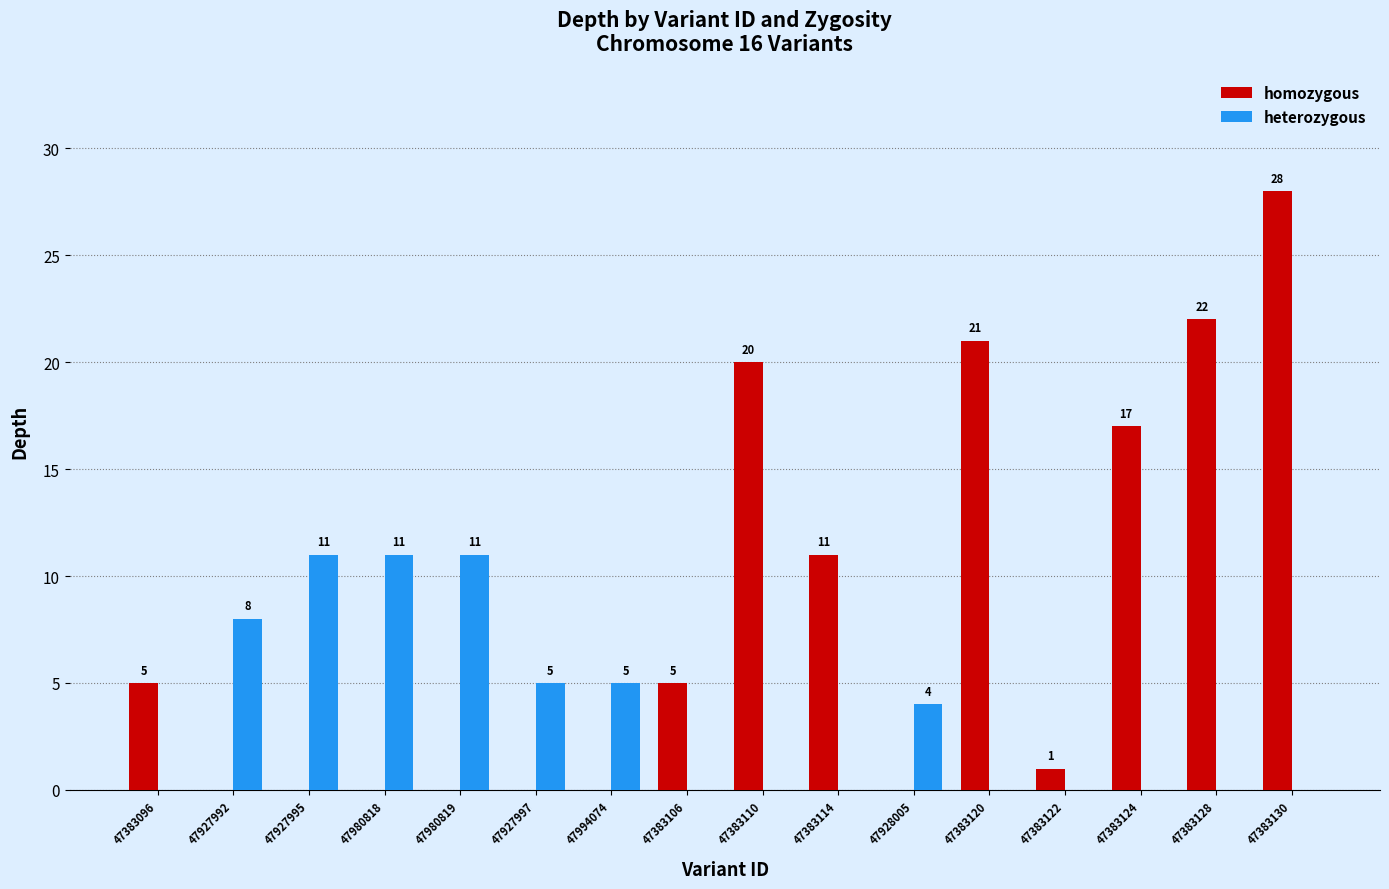

What are all the series names shown in the legend?

homozygous, heterozygous